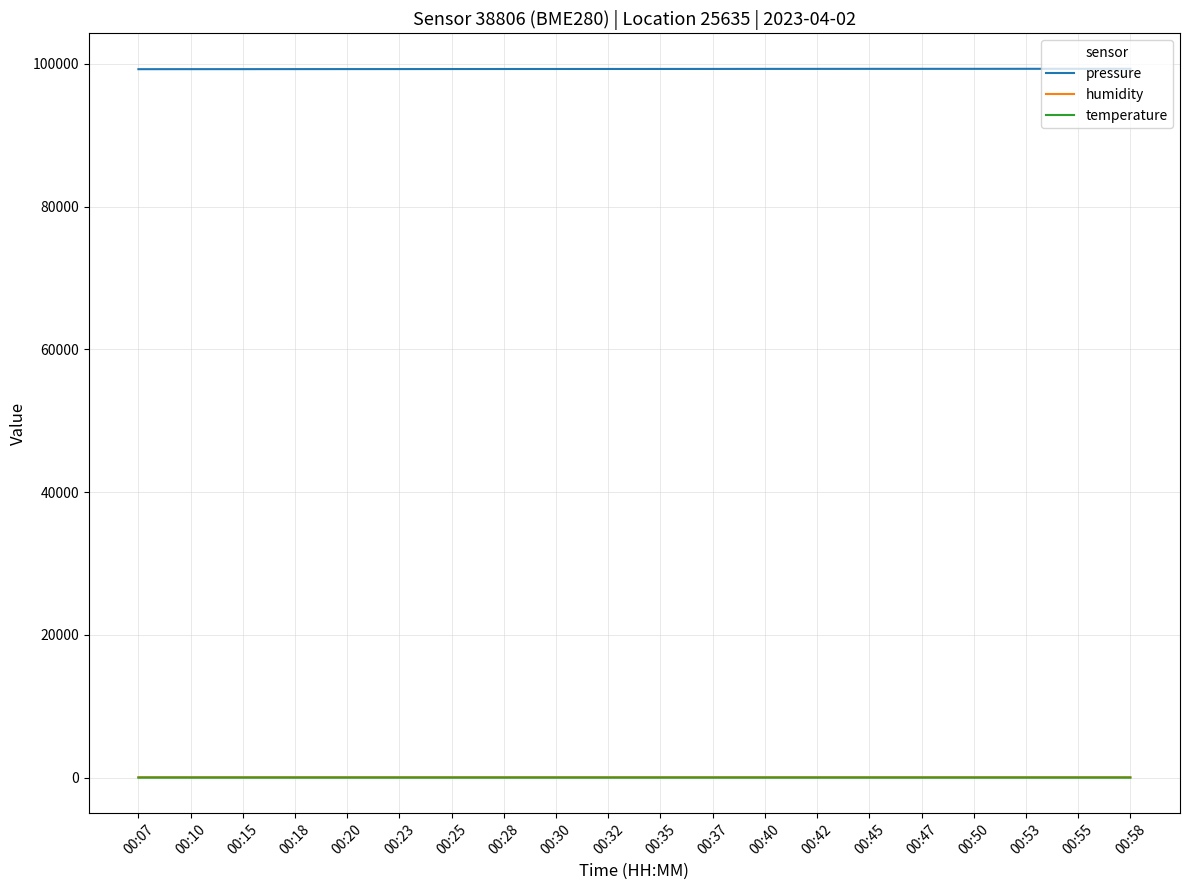

How many lines are shown in the chart?

3